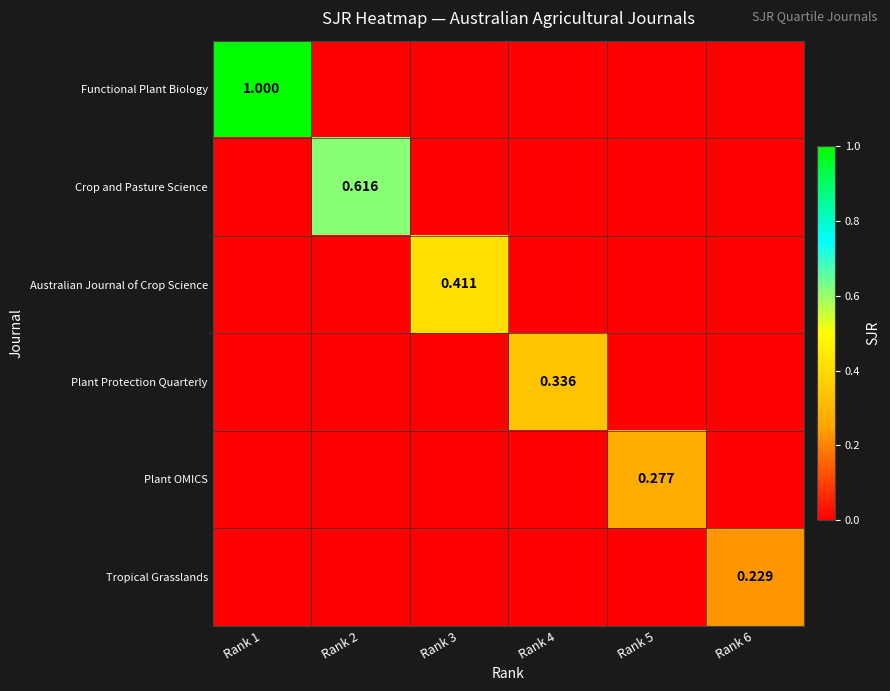

How many values in the Plant Protection Quarterly series exceed 0?

1